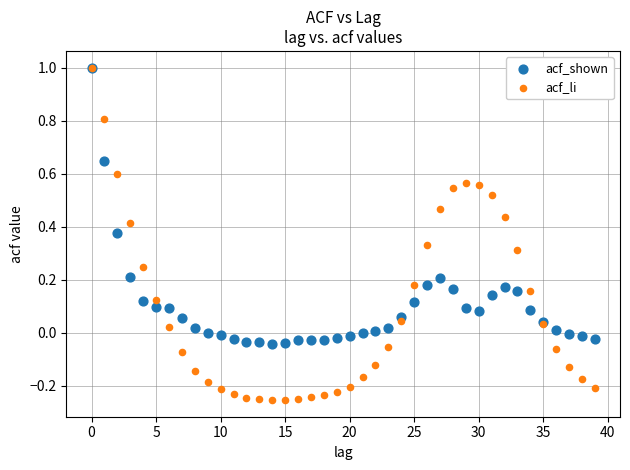

What are all the series names shown in the legend?

acf_shown, acf_li